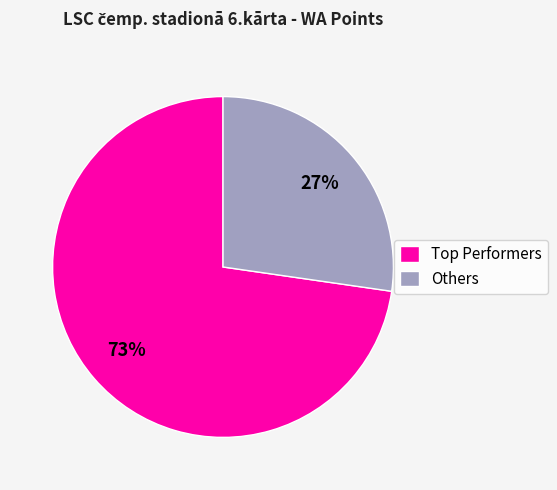

Count the number of slices in the pie.

2